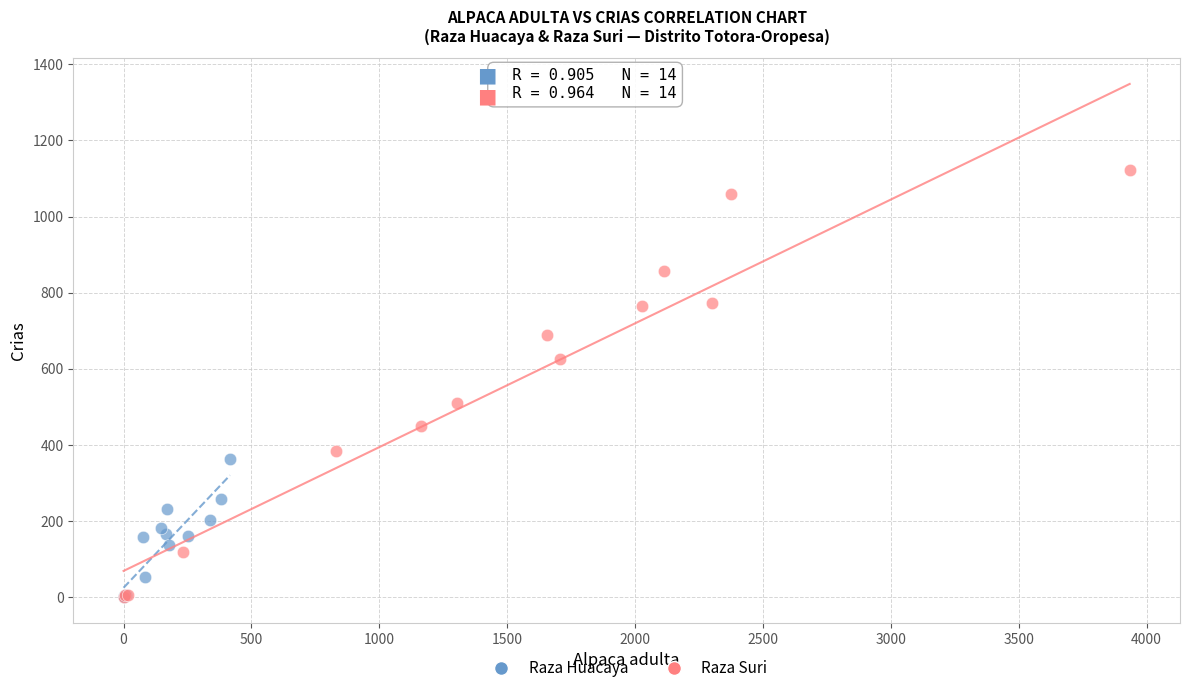

Which series has the widest spread of Y values?

Raza Suri